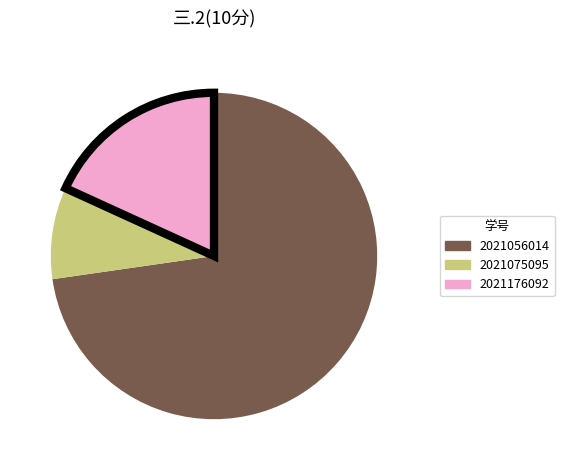

Is there a majority slice in this chart?

Yes